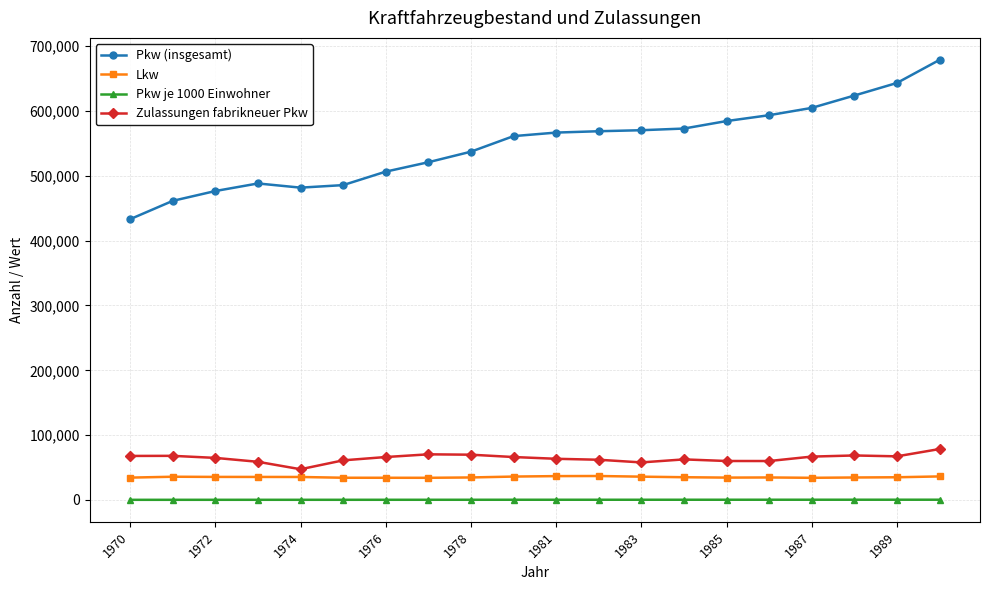

What is the maximum value for Zulassungen fabrikneuer Pkw?

78564